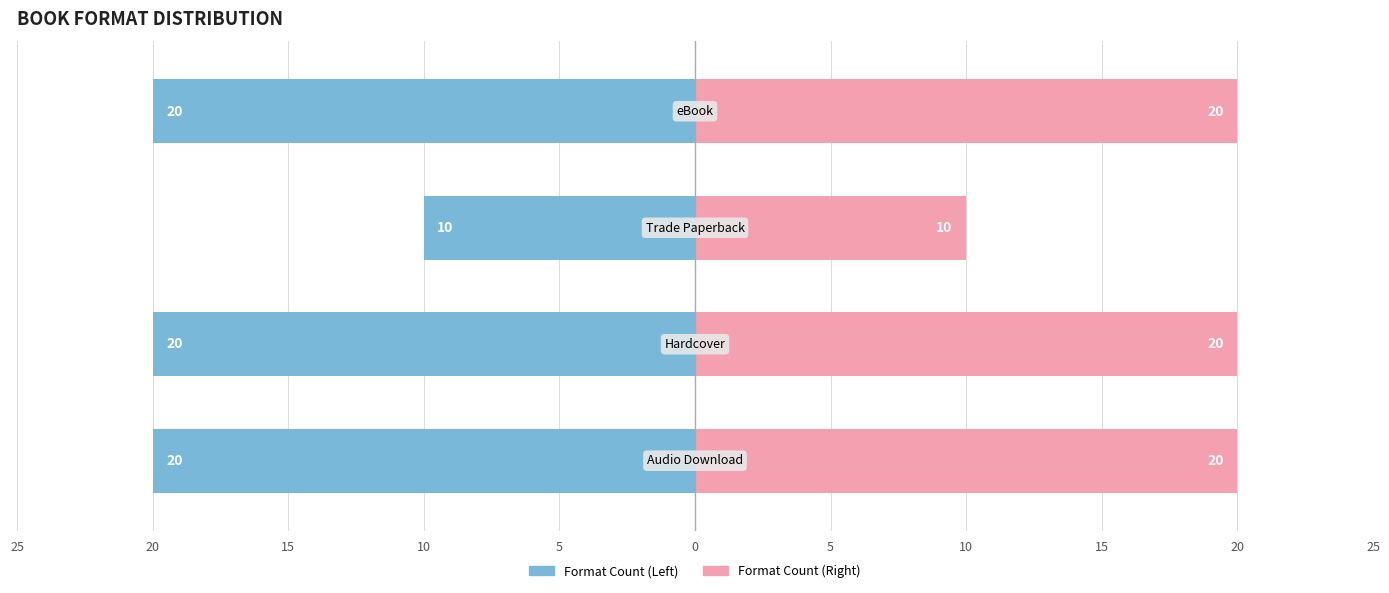

Is it true that Count (left) equals -10 at 15?

True